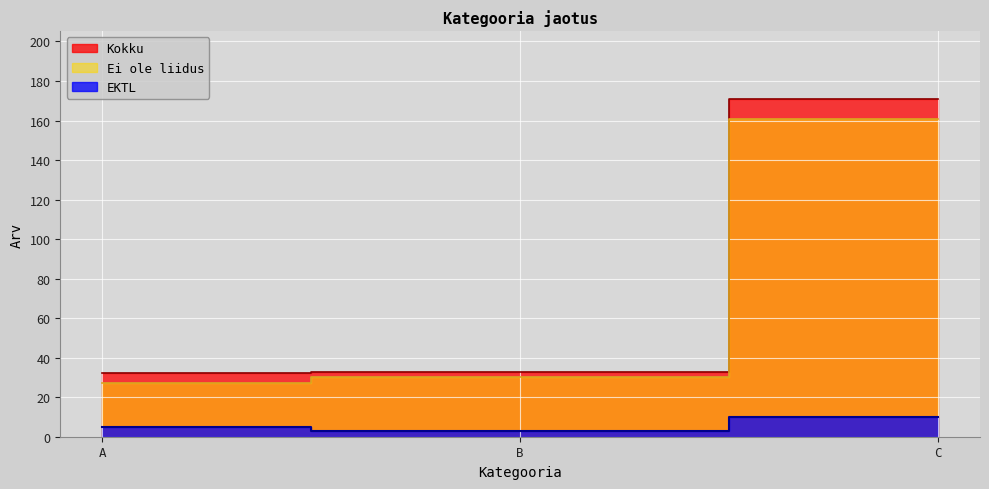

Does the chart display data point markers on the line(s)?

No